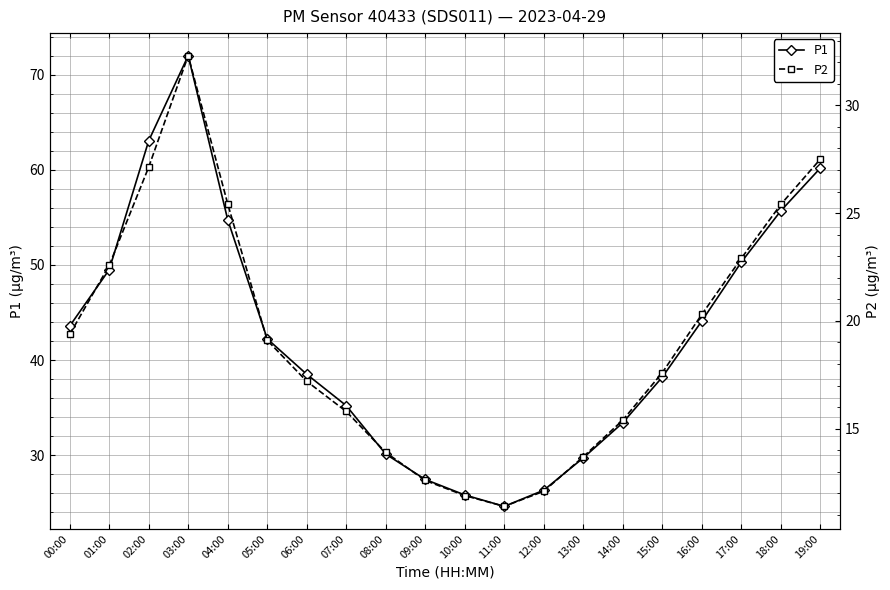

True or false: P2 and P1 cross at least once.

False